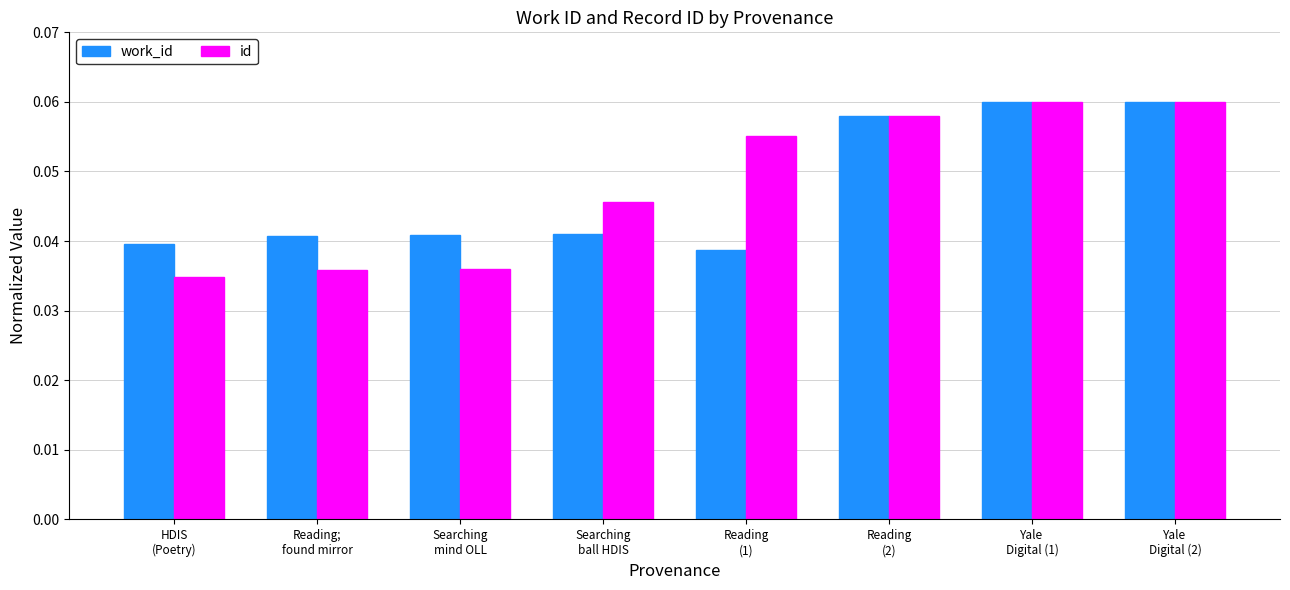

What position from the right is Yale
Digital (2)?

1